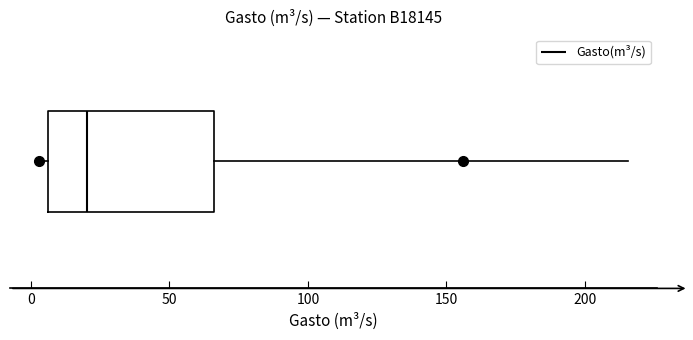

Where does the right whisker of the box end on the x-axis? The values are not printed on the chart, so give them approximately, as read against the axis.

215